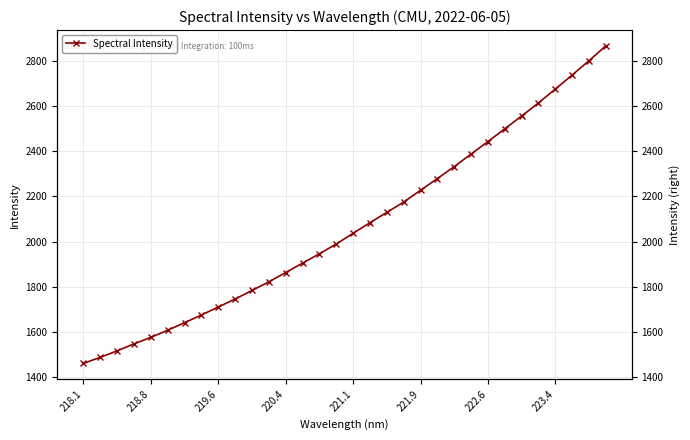

What is the sum of all values?

66119.6